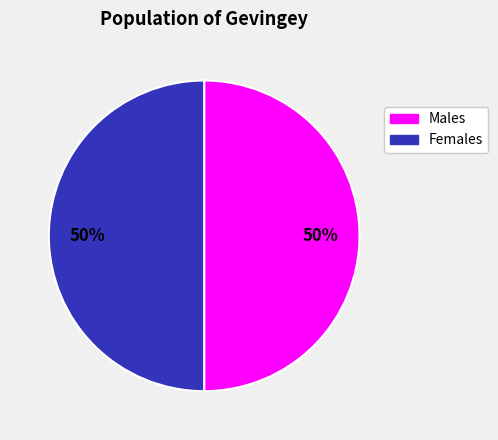

To the nearest percent, what is the average slice percentage?

50%